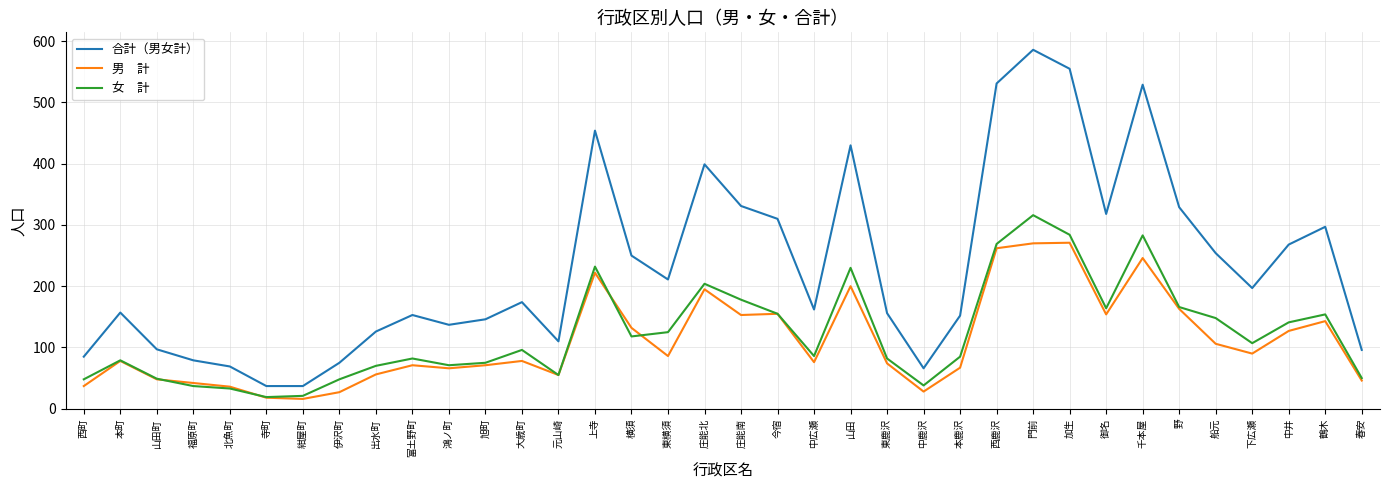

What is the difference between the highest and lowest values at 東鹿沢?

82